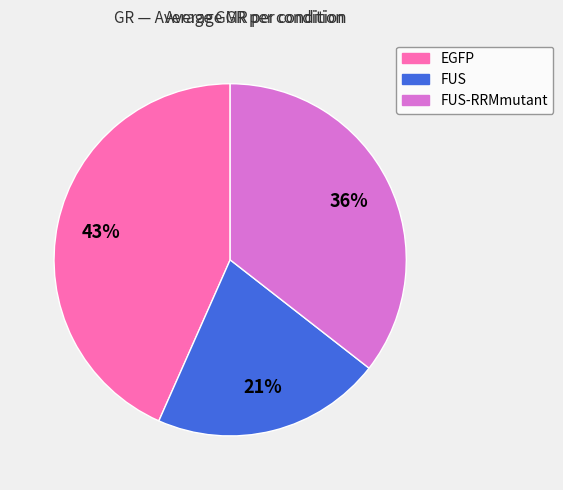

Is the sum of FUS and EGFP greater than half?

Yes